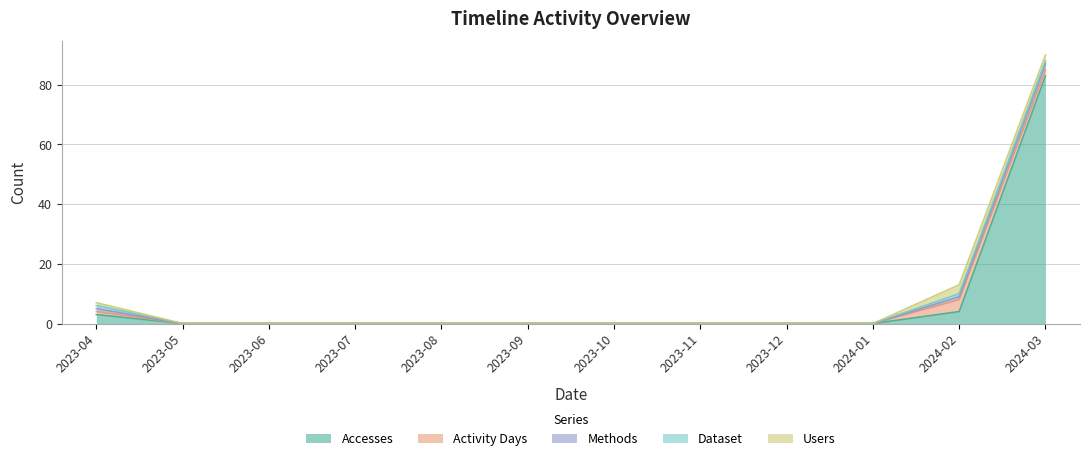

What is the difference between the maximum and minimum values in the Accesses series?

83